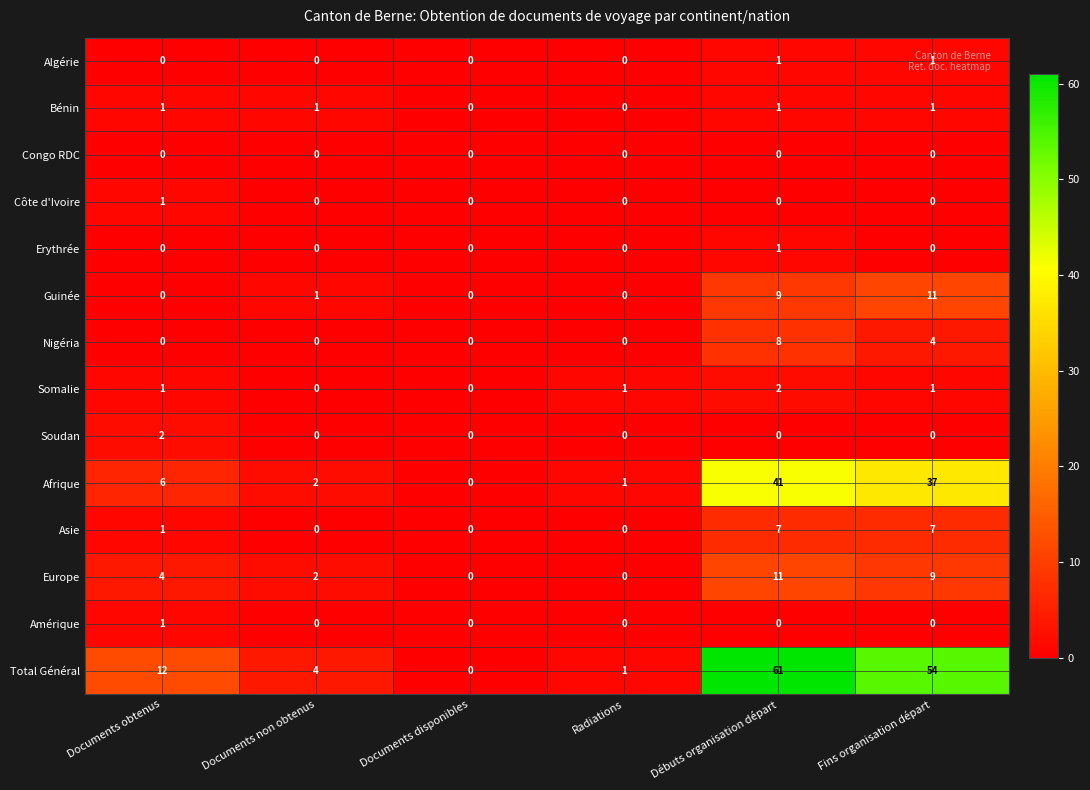

Between Débuts organisation départ and Fins organisation départ, which series saw the biggest shift?

Total Général